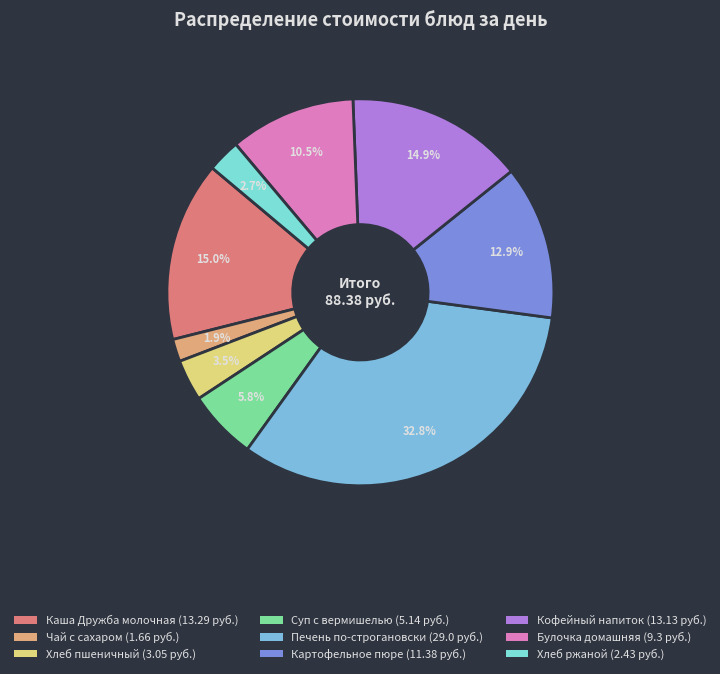

Between Хлеб ржаной and Картофельное пюре, which is larger?

Картофельное пюре